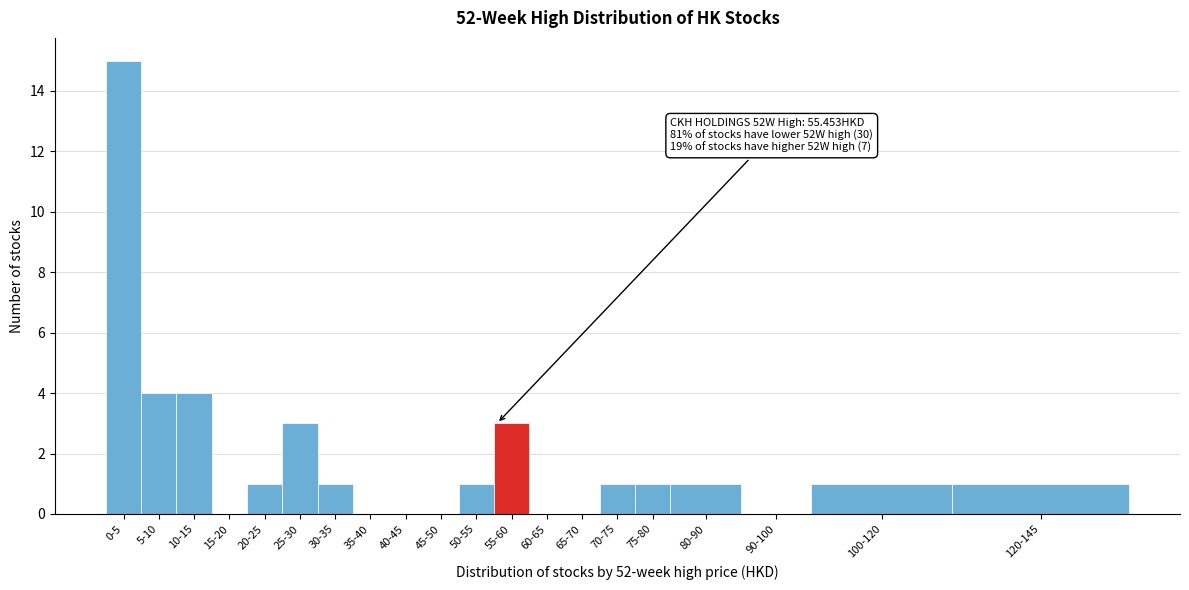

Reading left to right, what are all the values shown in this chart?

0-5=15	5-10=4	10-15=4	15-20=0	20-25=1	25-30=3	30-35=1	35-40=0	40-45=0	45-50=0	50-55=1	55-60=3	60-65=0	65-70=0	70-75=1	75-80=1	80-90=1	90-100=0	100-120=1	120-145=1